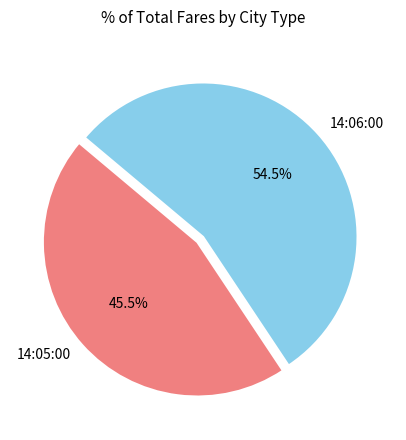

Is there a majority slice in this chart?

Yes